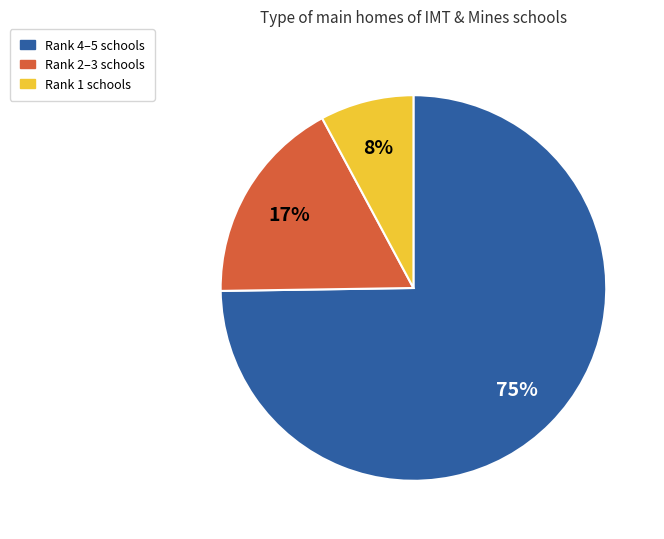

To the nearest percent, what is the average slice percentage?

33%